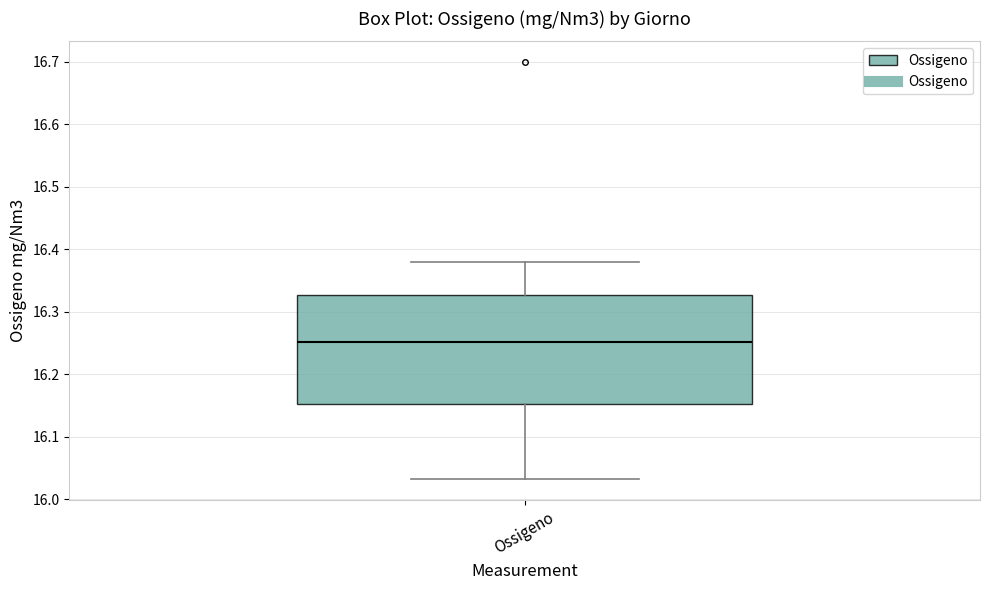

Transcribe this box plot: give where the median line is, the range the box spans, and where the two whiskers end, as read against the y-axis. The values are not printed on the chart, so give them approximately, as read against the axis.

median 16.25, box 16.15 to 16.33, whiskers 16.03 to 16.38